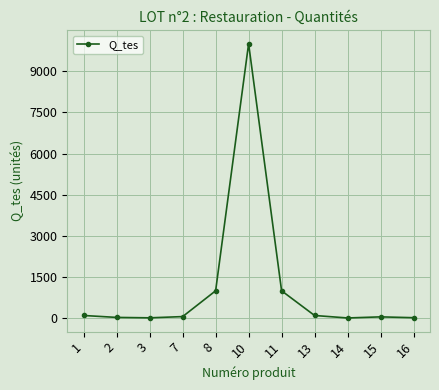

The value at 10 is 10000. True or false?

True